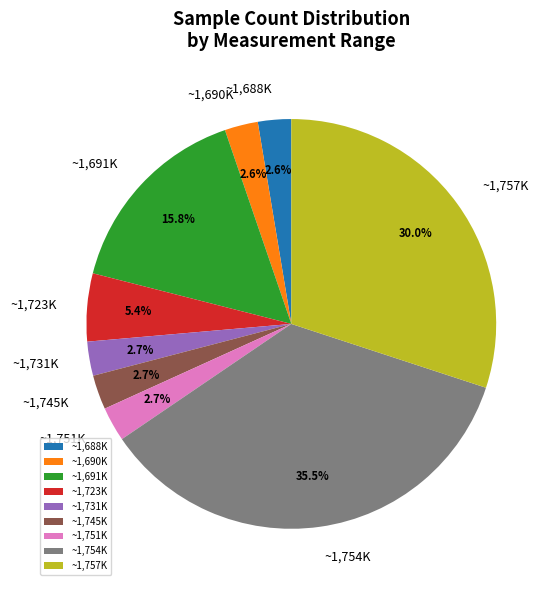

How much of the chart is everything except ~1,723K?

94.6%